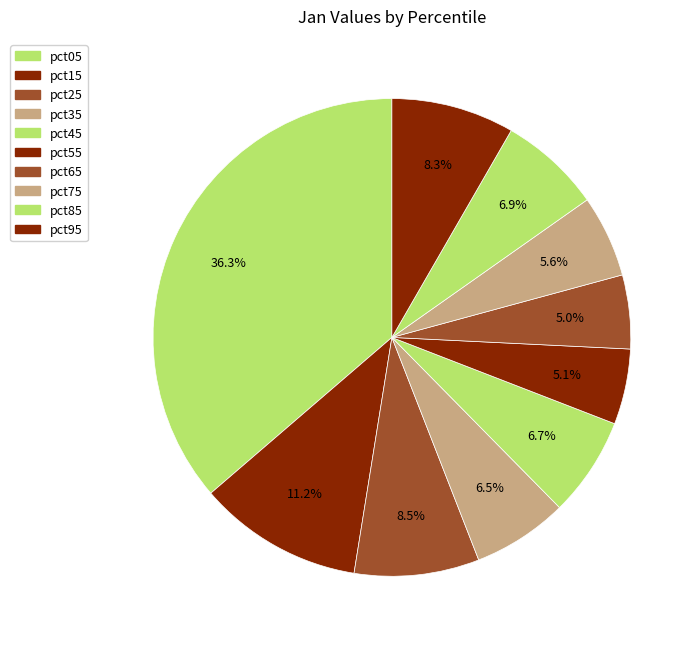

The pct45 slice represents 7% of the pie. True or false?

True